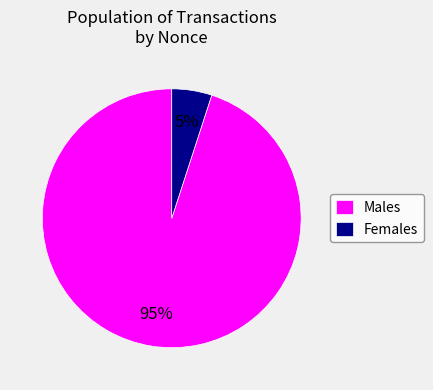

How many segments does this pie chart have?

2